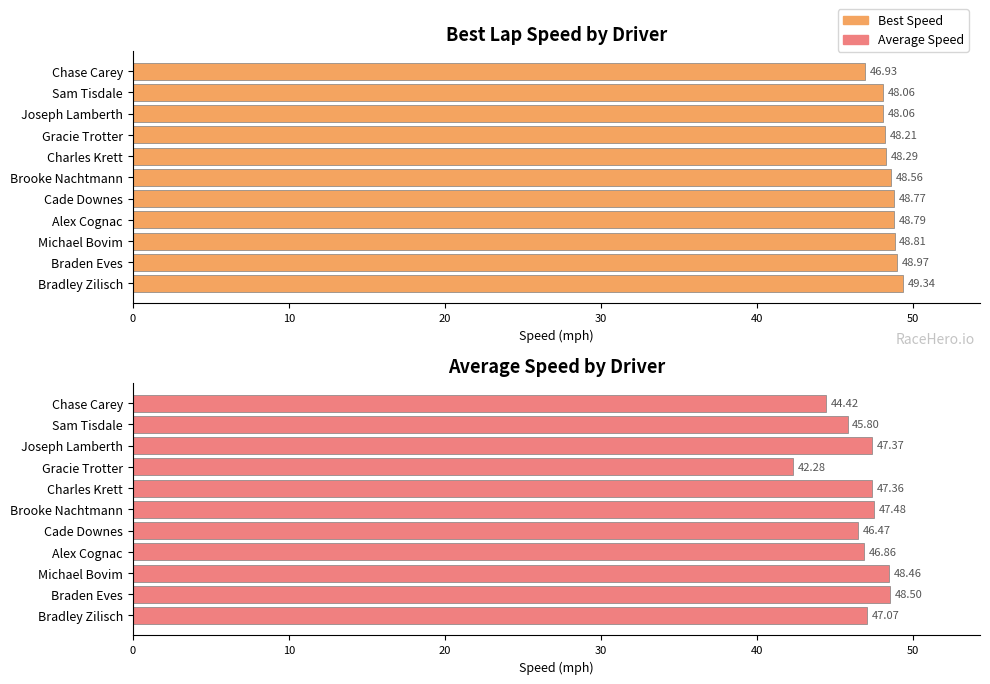

Is it true that Average Speed equals 17.0 at 7?

False